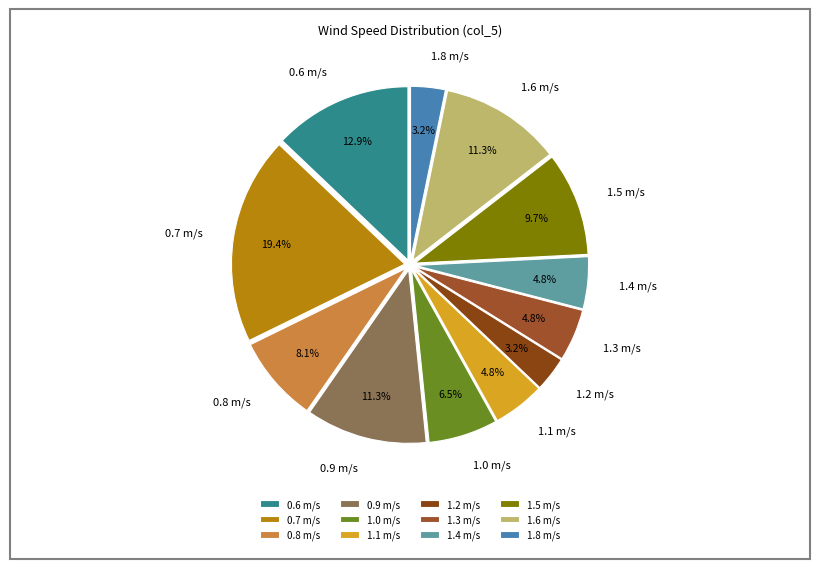

Which slice is the largest?

0.7 m/s